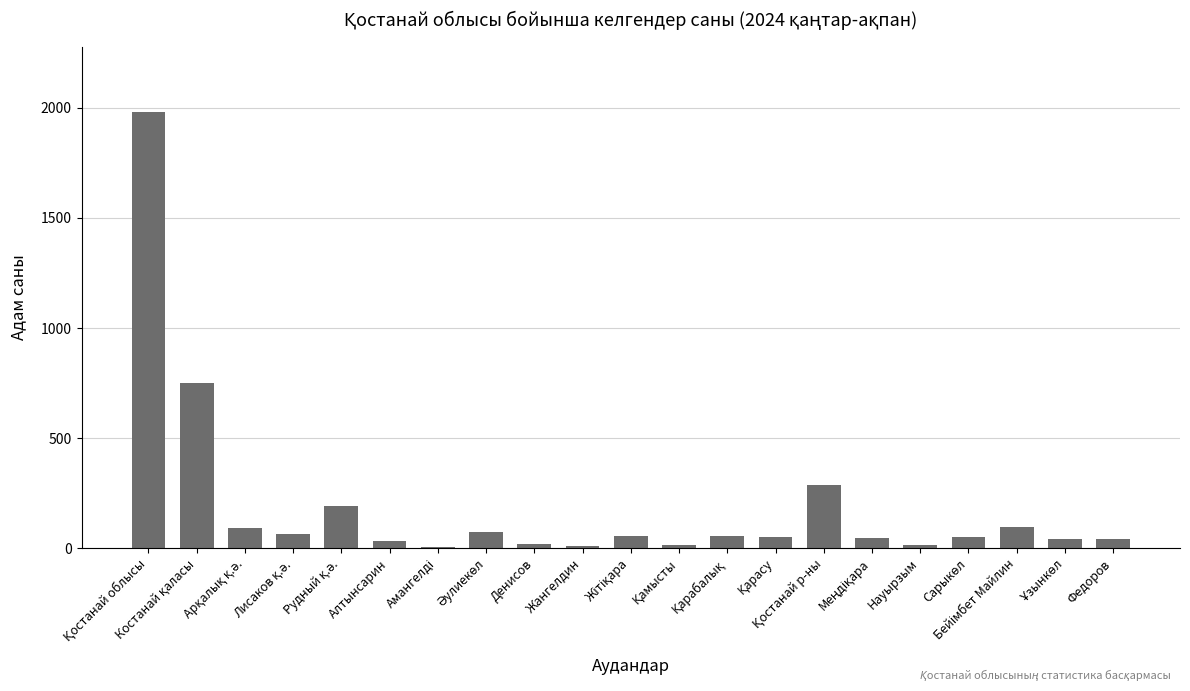

What is the maximum value shown in the chart?

1981